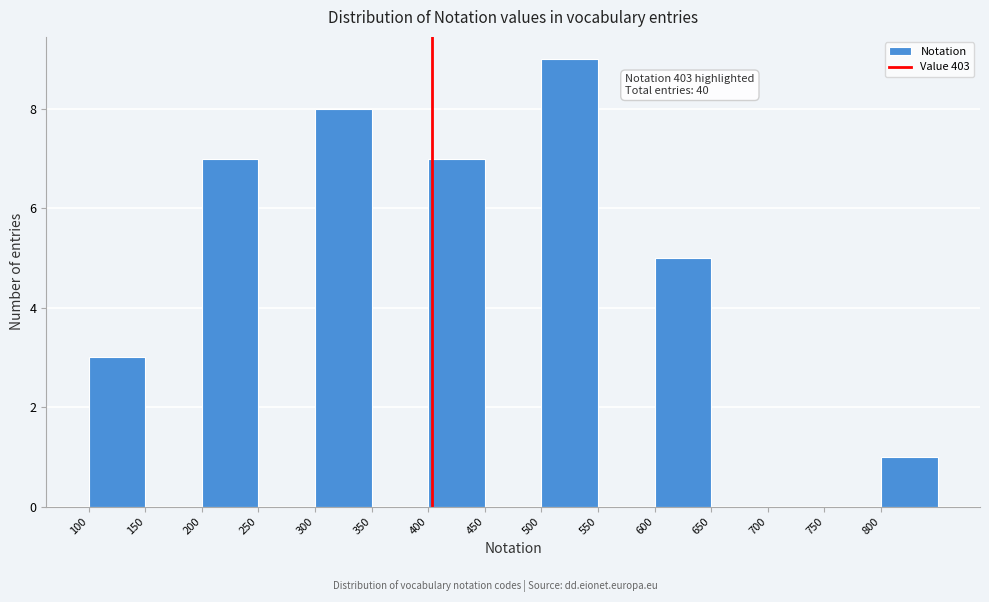

Which range on the x-axis has the tallest bar?

500 to 550